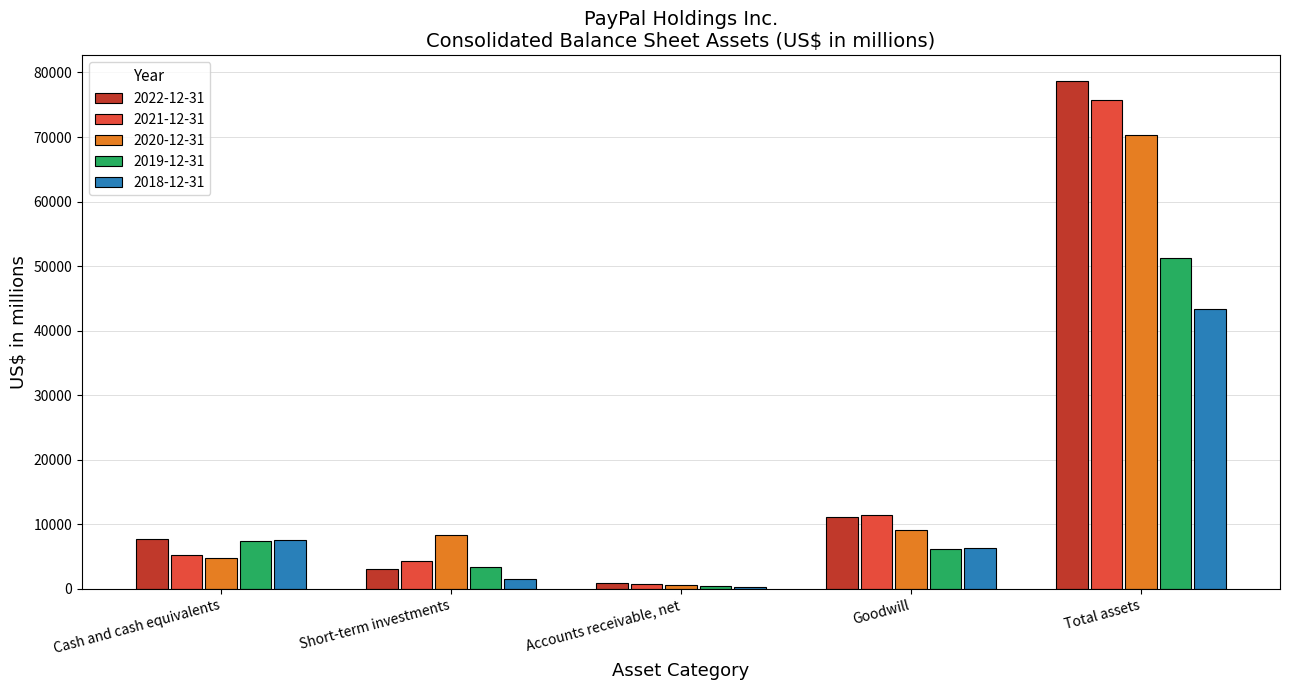

What is the average value of the 2020-12-31 series?

18635